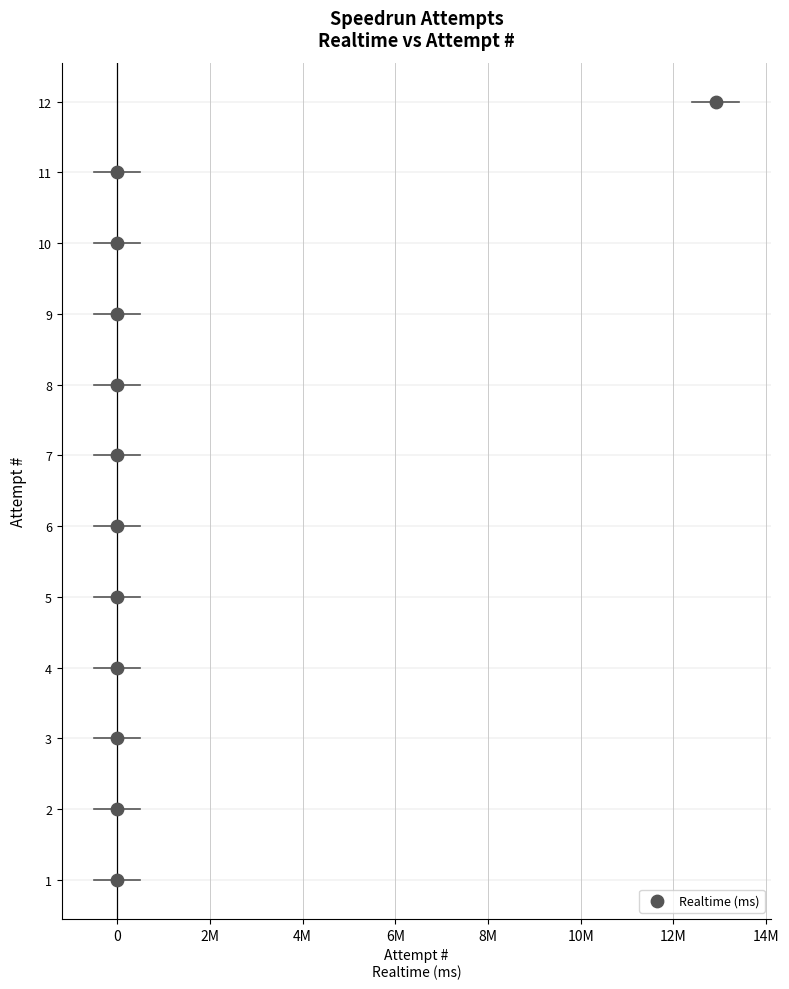

What is the range of Y values (max minus min)?

11